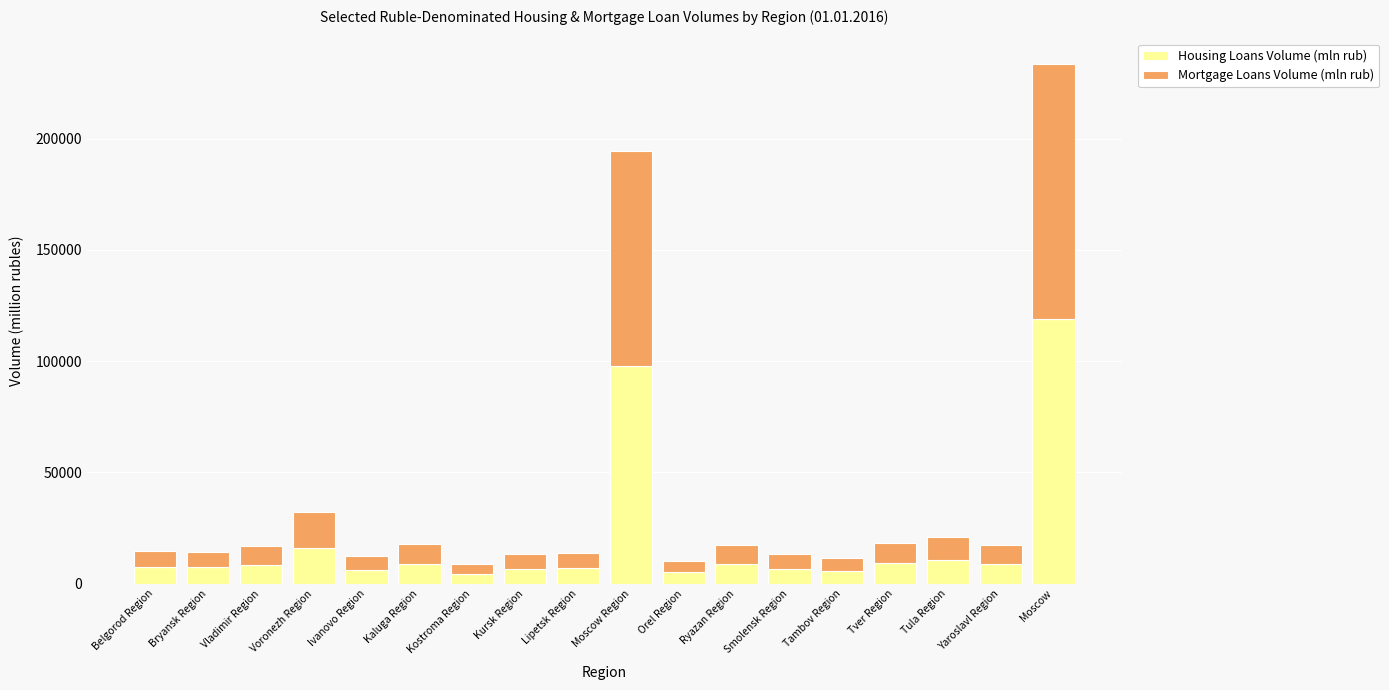

At which label is Housing Loans Volume (mln rub) closest to 61767?

Moscow Region